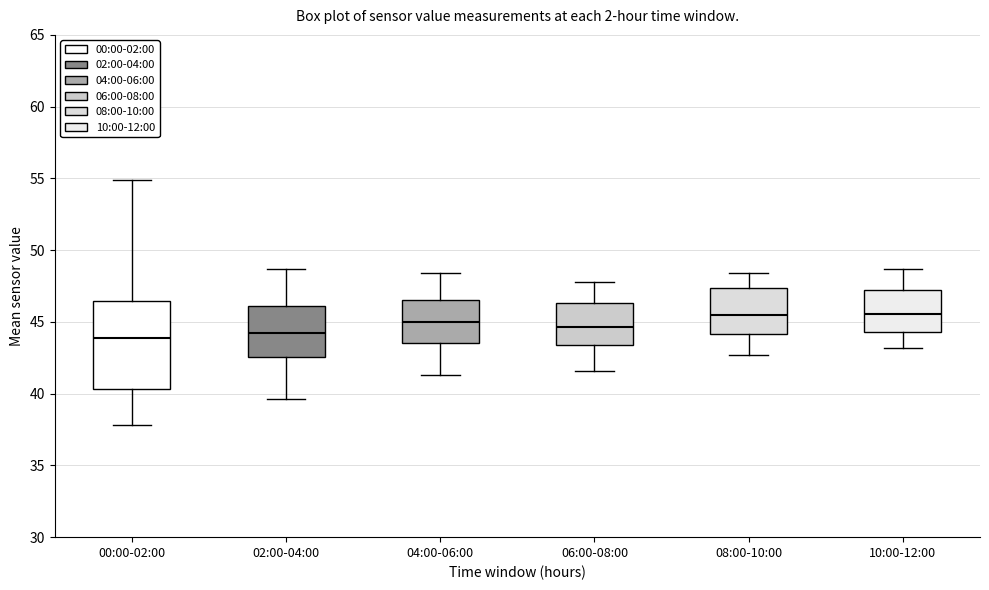

Reading left to right, read every box against the y-axis: the position of its median line, the range the box covers, and the ends of its whiskers. The values are not printed on the chart, so give them approximately, as read against the axis.

00:00-02:00: median 44.0, box 40.5 to 46.5, whiskers 38.0 to 55.0
02:00-04:00: median 44.5, box 42.5 to 46.0, whiskers 39.5 to 48.5
04:00-06:00: median 45.0, box 43.5 to 46.5, whiskers 41.5 to 48.5
06:00-08:00: median 44.5, box 43.5 to 46.5, whiskers 41.5 to 48.0
08:00-10:00: median 45.5, box 44.0 to 47.5, whiskers 42.5 to 48.5
10:00-12:00: median 45.5, box 44.5 to 47.0, whiskers 43.0 to 48.5